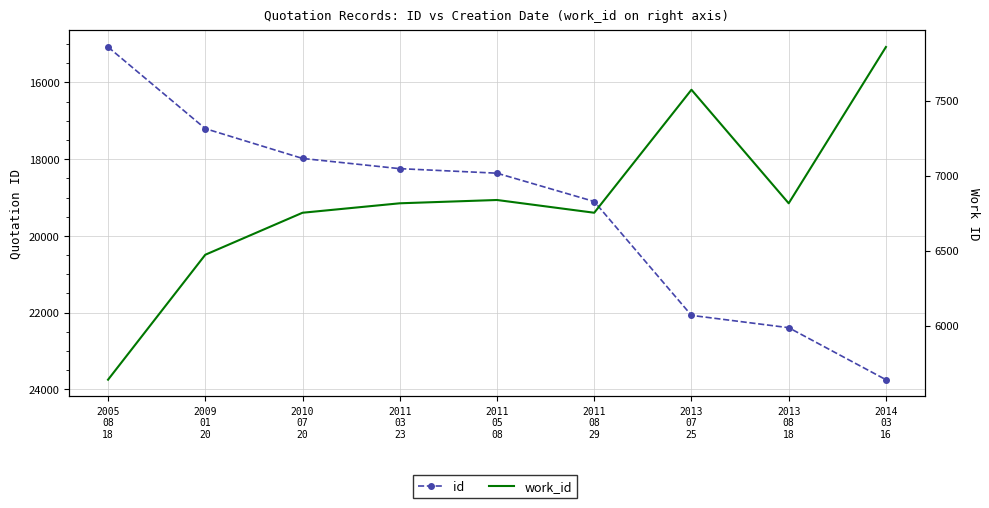

Where is id nearest to the value 19412?

2011
08
29